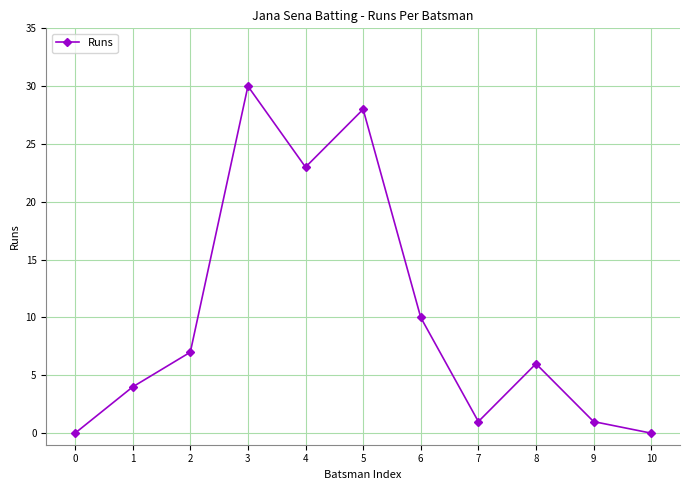

Reading left to right, transcribe all the data shown in this chart.

0=0	1=4	2=7	3=30	4=23	5=28	6=10	7=1	8=6	9=1	10=0